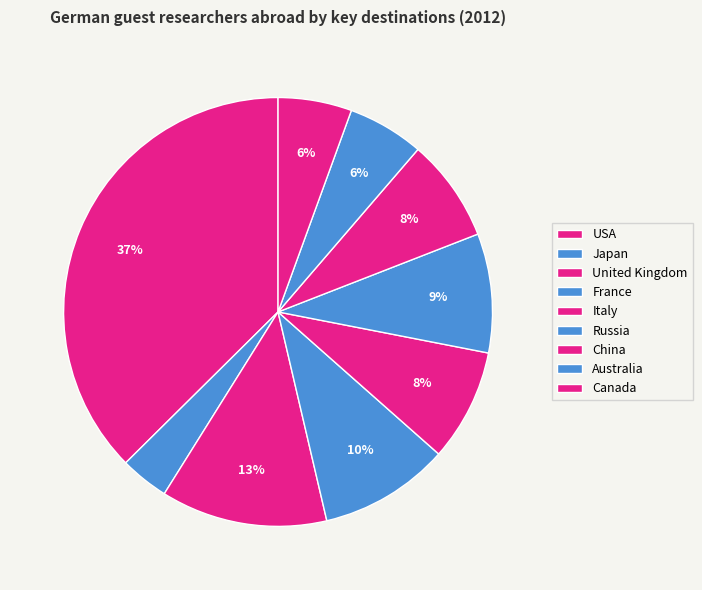

Between USA and United Kingdom, which is larger?

USA